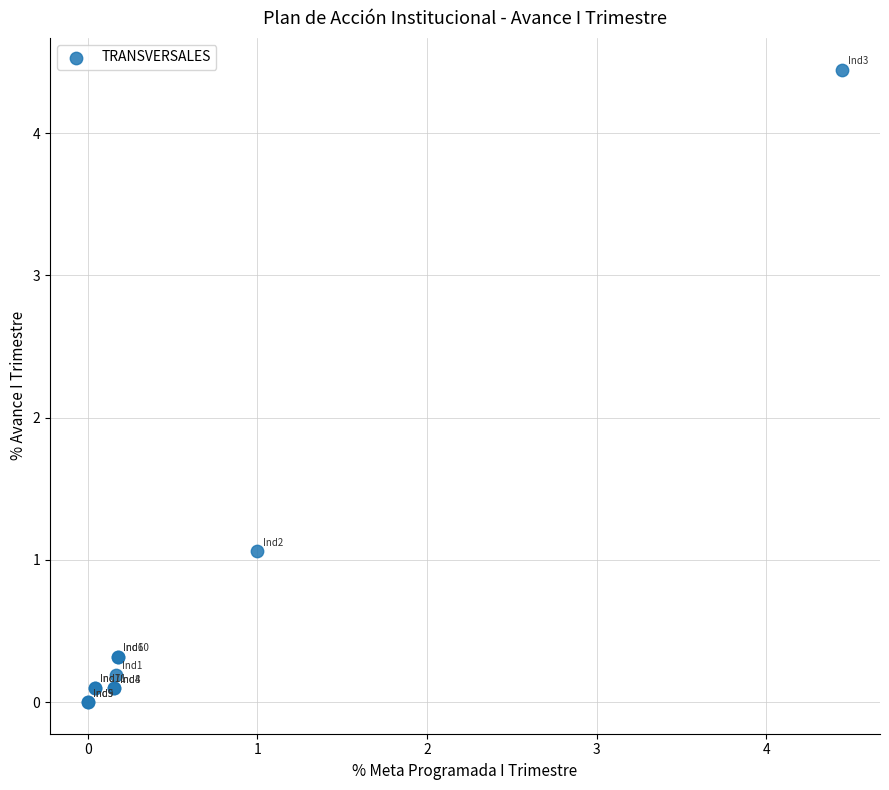

What Y value in the scatter plot is closest to 2?

1.1